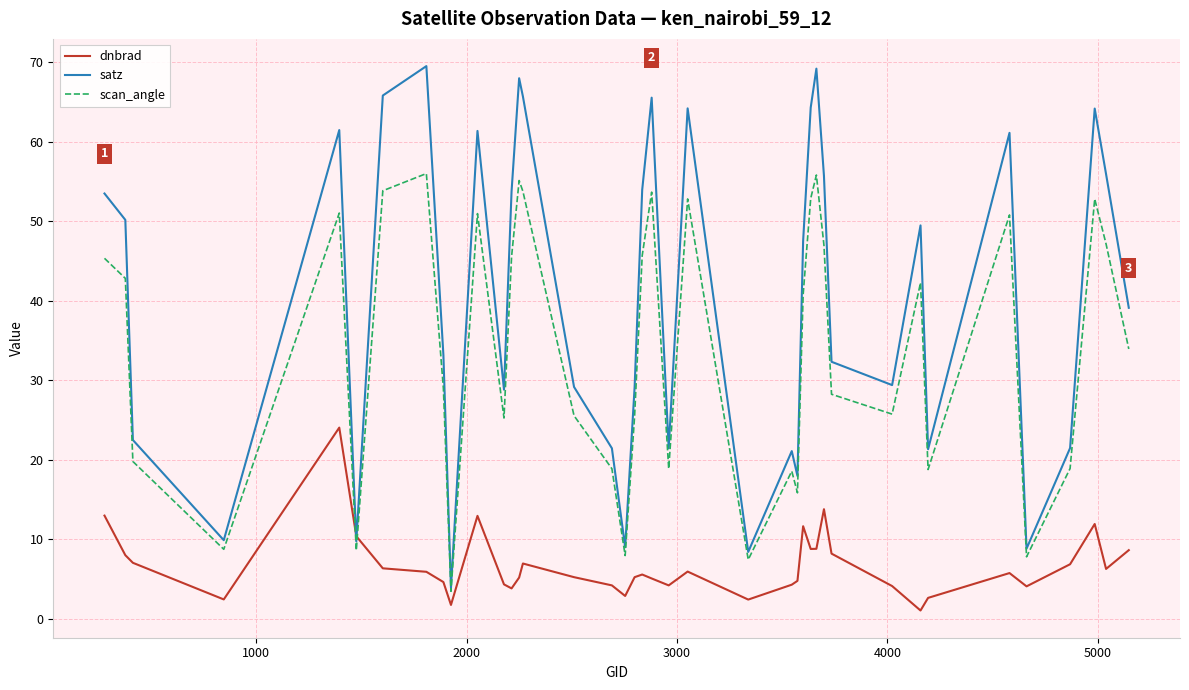

At how many categories does at least one series exceed 57?

12